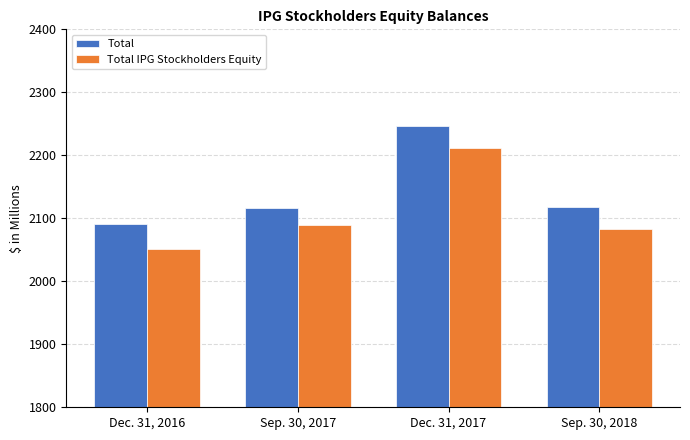

Rank the series by their maximum value, from lowest to highest.

Total IPG Stockholders Equity, Total